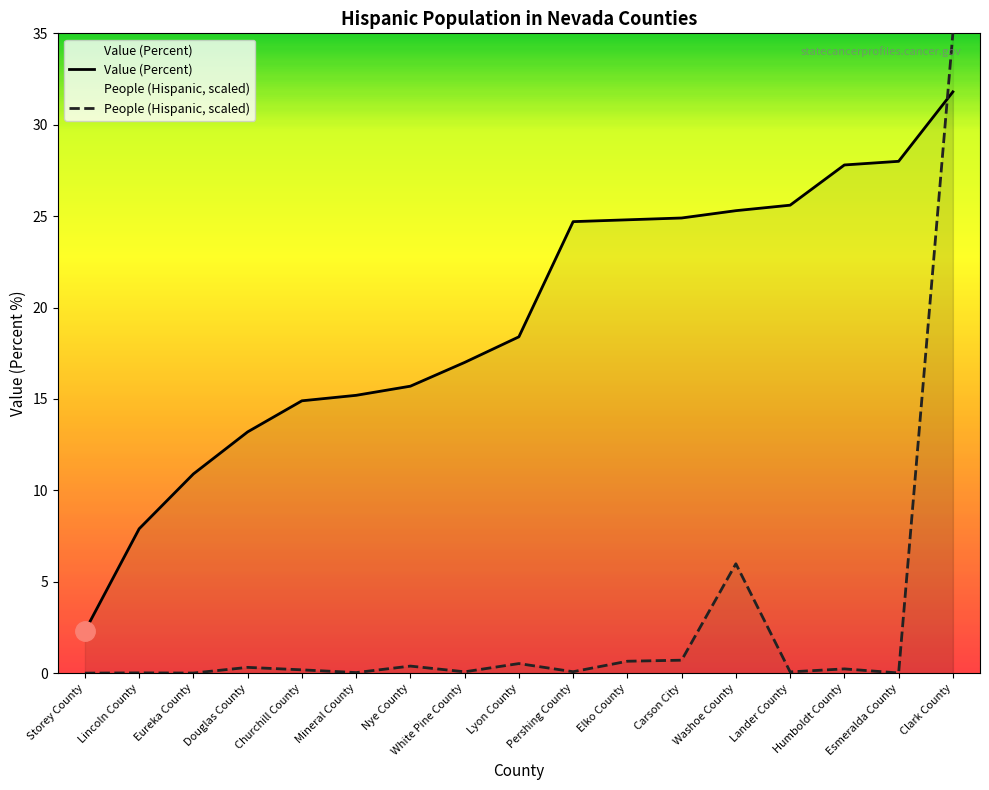

True or false: People (Hispanic) has a value of 0.1 at Lander County.

False